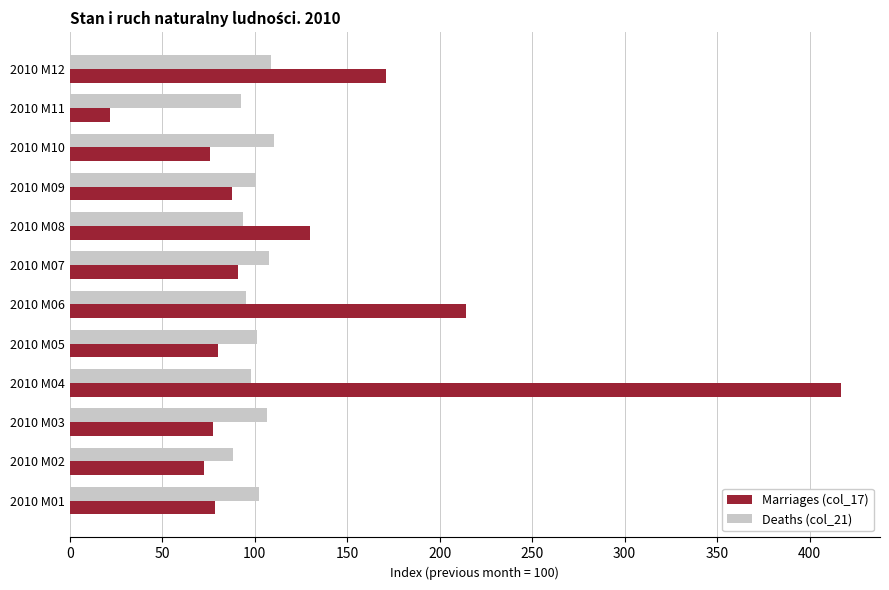

What is the approximate value of Marriages (col_17) at 2010 M12?

171.0